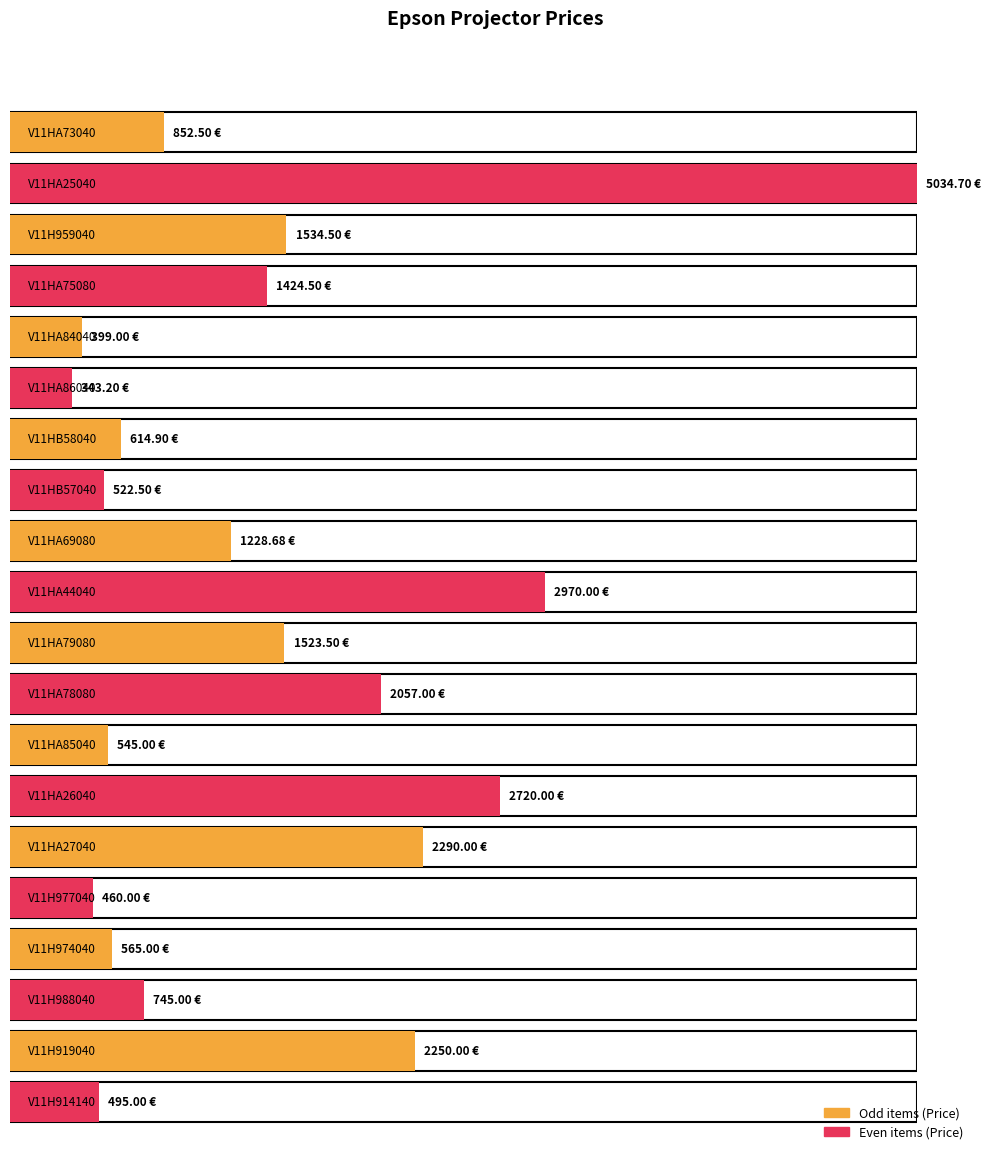

What is the ratio of the value at V11H974040 to the value at V11HA79080?

0.4